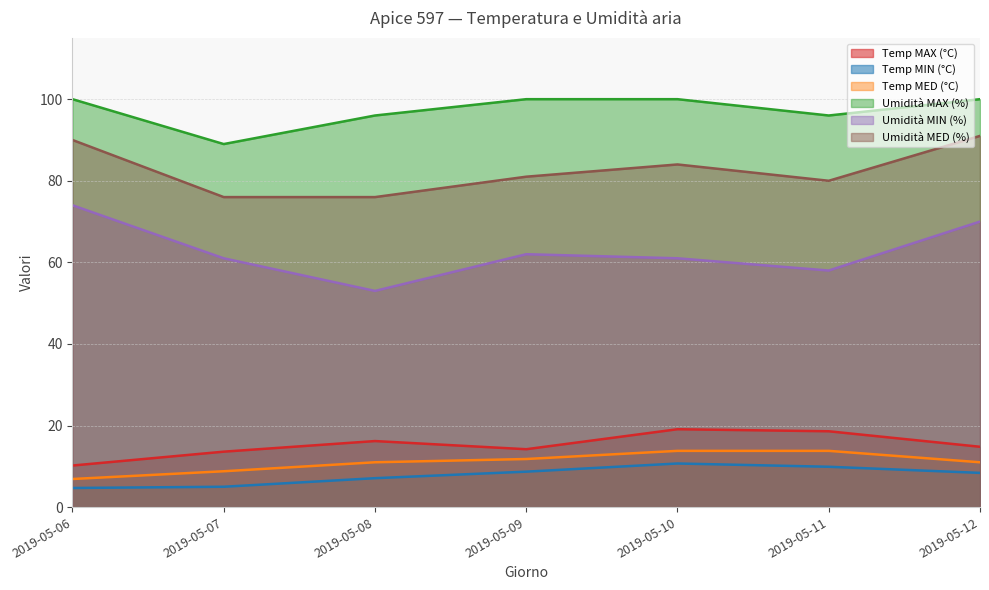

In Umidità MIN (%), how many points are lower than both neighbors (excluding endpoints)?

2